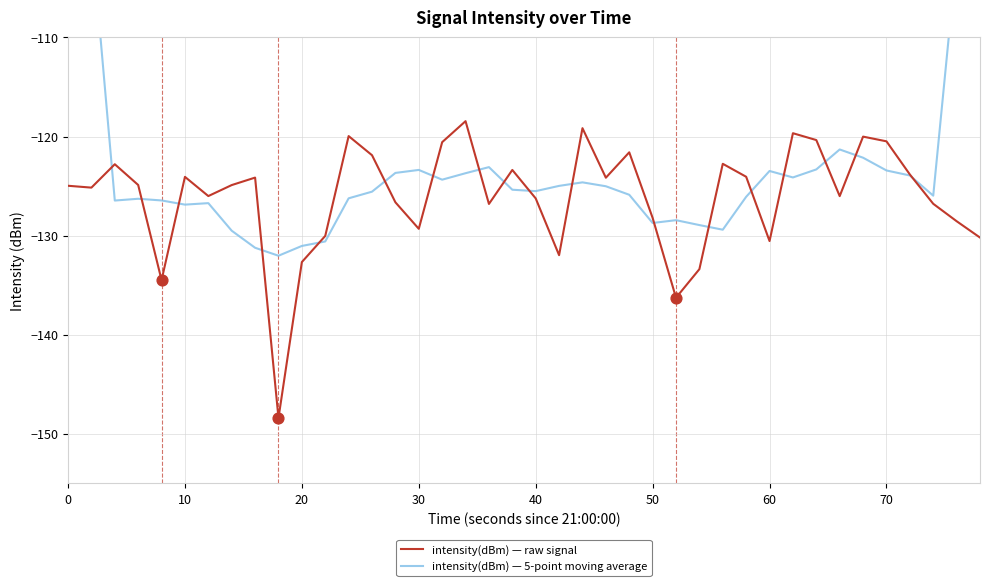

Which series has the largest Y range (max minus min)?

intensity(dBm) — 5-point moving average